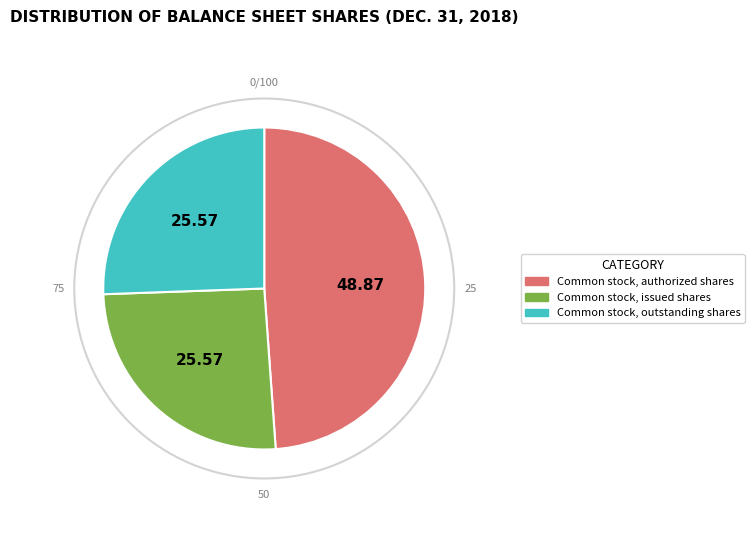

Does Common stock, authorized shares account for over 50% of the chart?

No